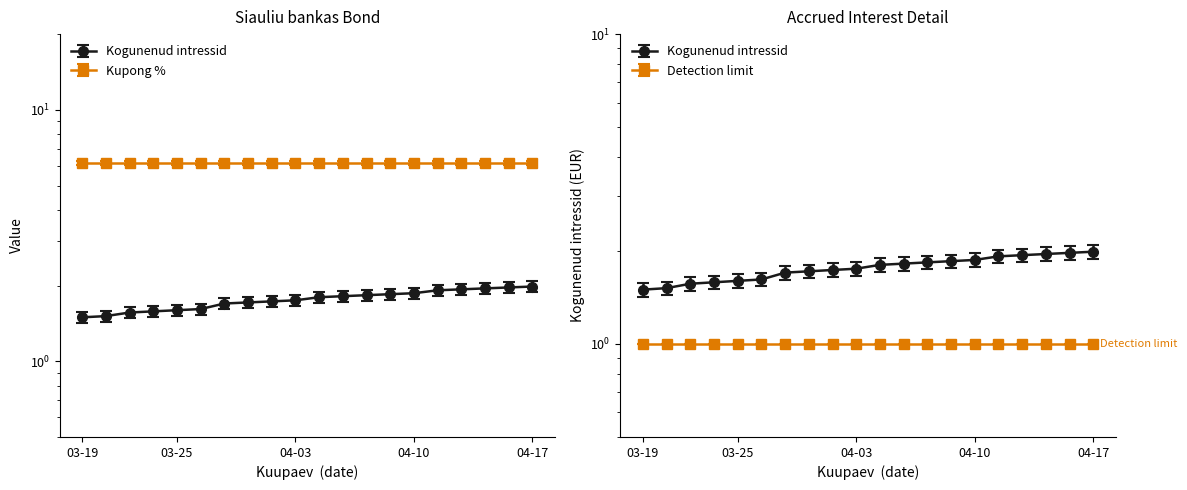

What position from the left is 2024-03-27?

7